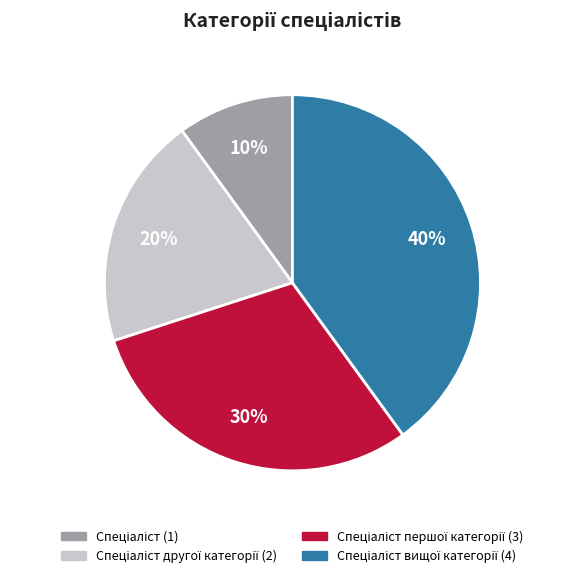

Does any single category account for the majority?

No